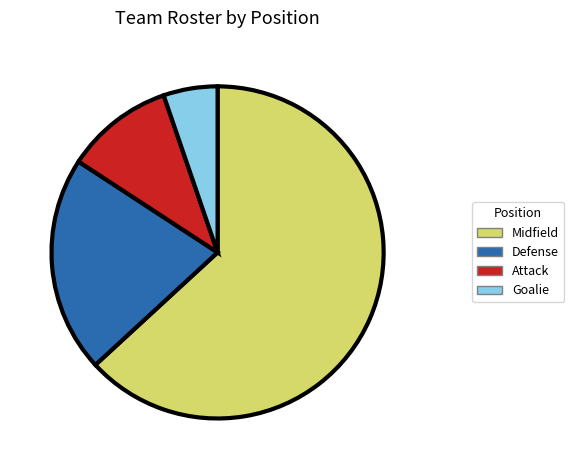

The Midfield slice represents 63% of the pie. True or false?

True